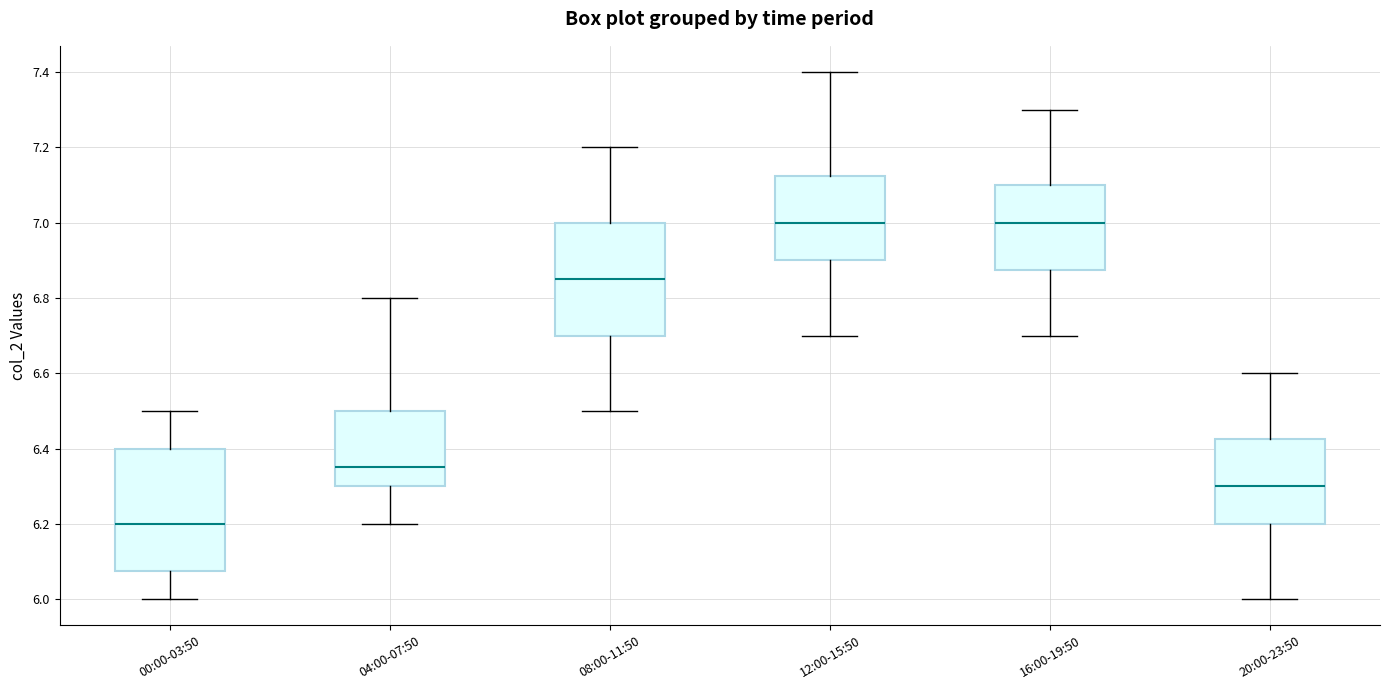

Where is the upper edge of the box for 20:00-23:50 on the y-axis? The values are not printed on the chart, so give them approximately, as read against the axis.

6.42